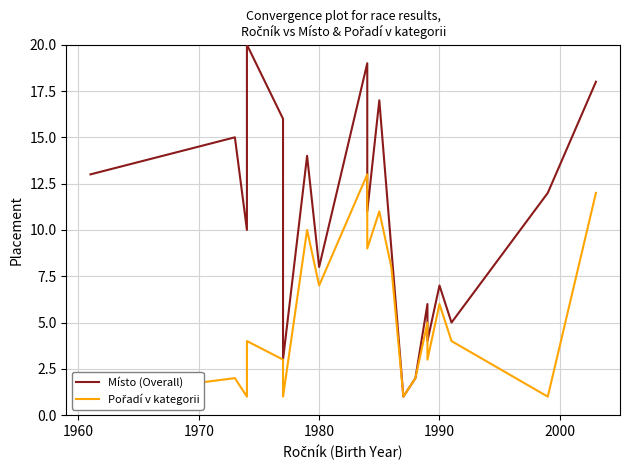

Which series has the largest range (max minus min)?

Místo (Overall)